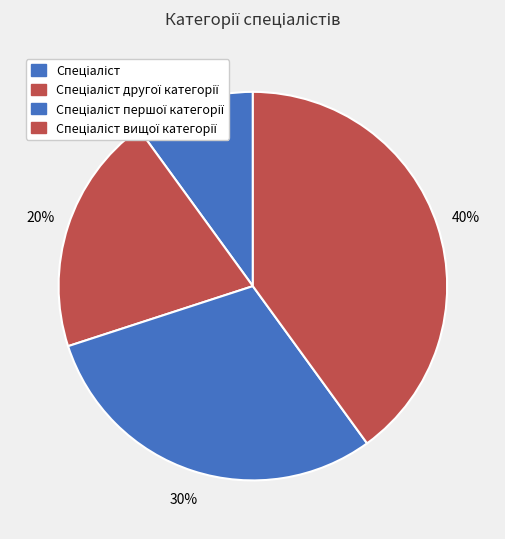

How many segments does this pie chart have?

4